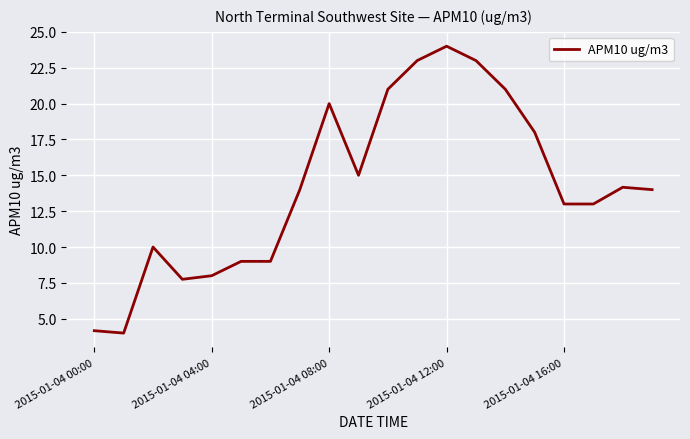

What is the minimum value shown in the chart?

4.0